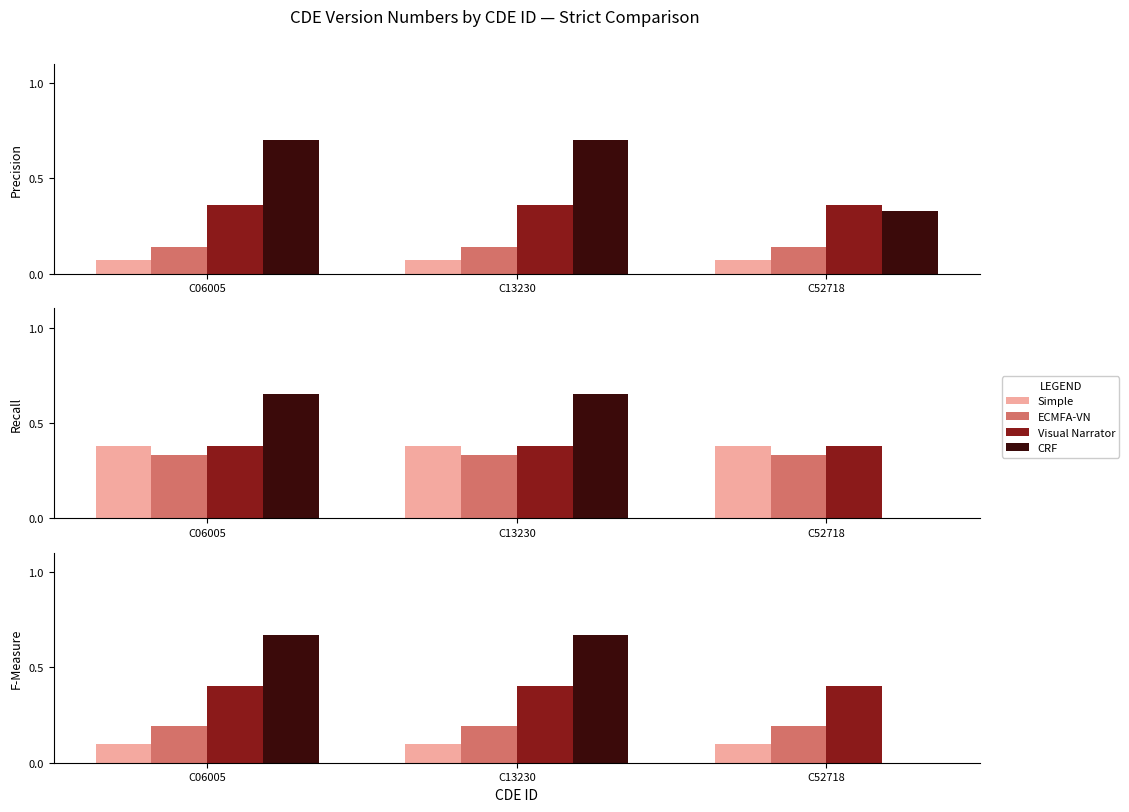

The value of CRF at C52718 is -0.4. True or false?

False